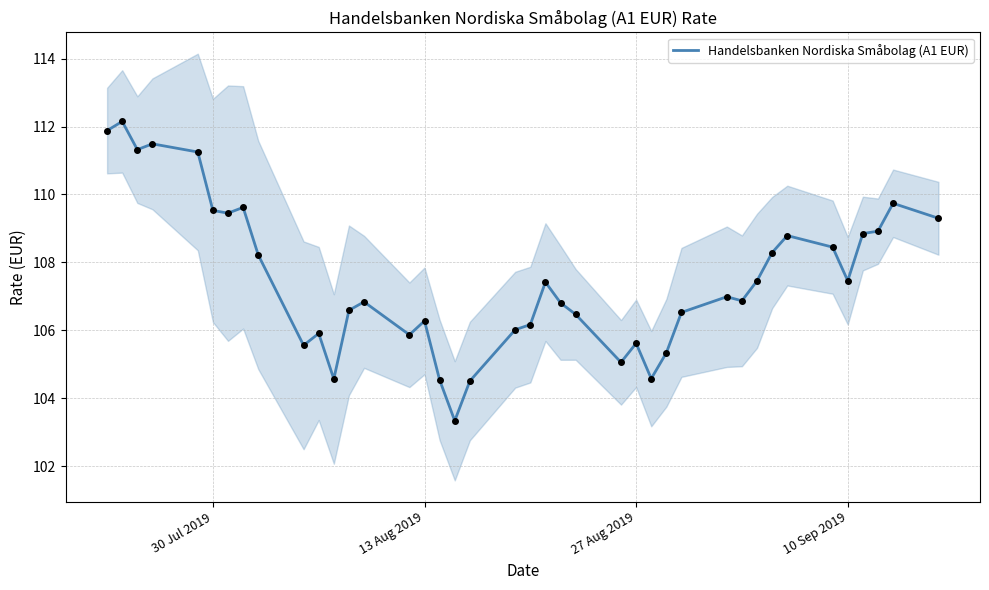

What is the minimum value for Handelsbanken Nordiska Småbolag (A1 EUR)?

103.3